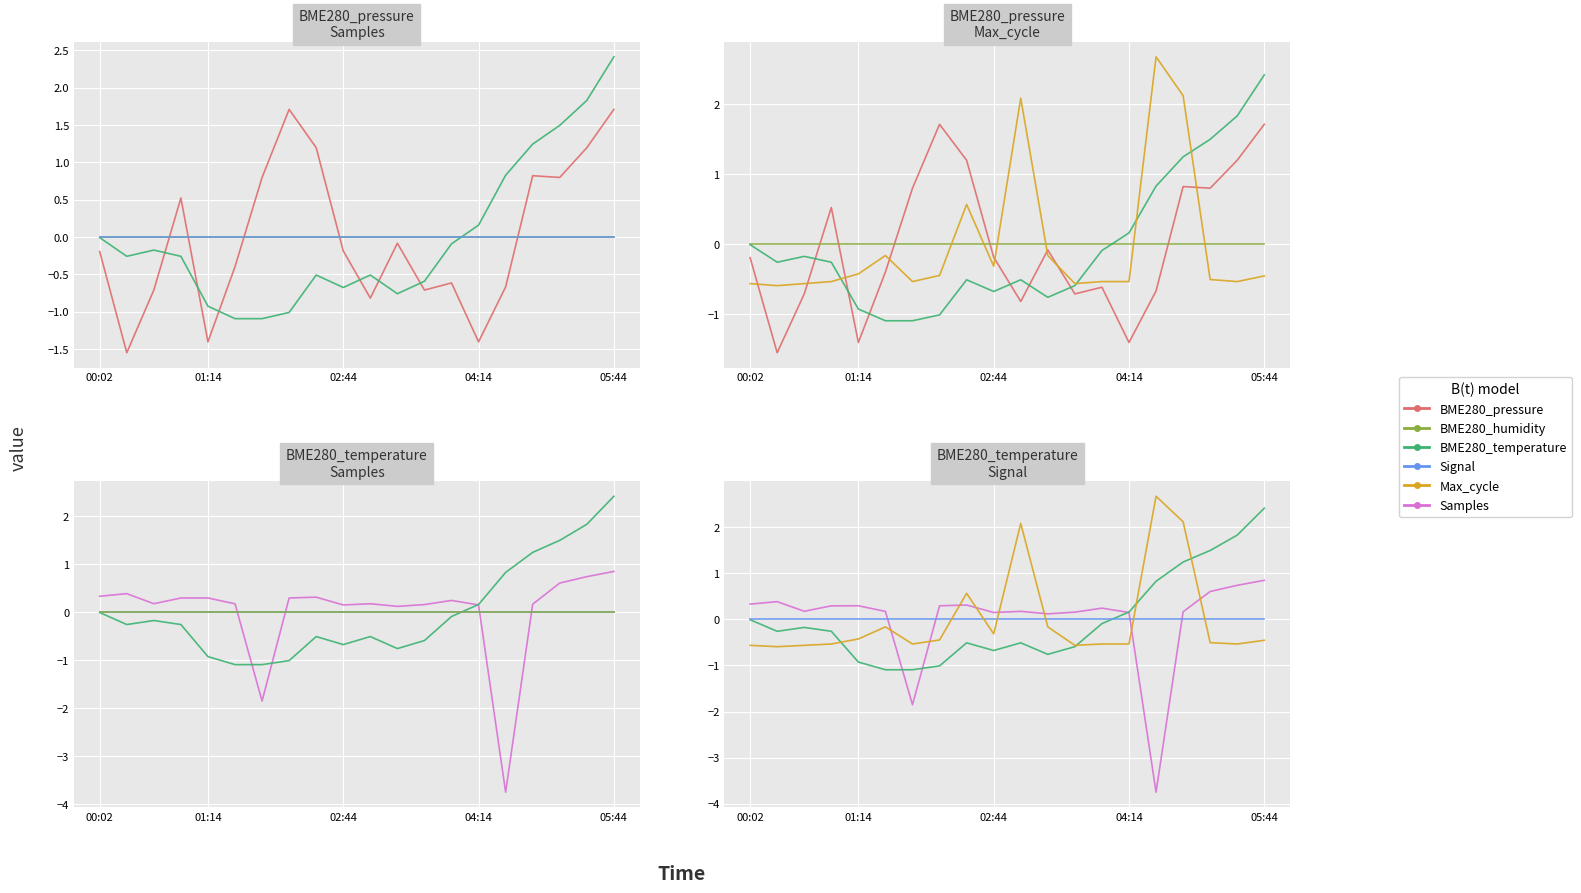

How many times do BME280_pressure and BME280_temperature cross each other?

6